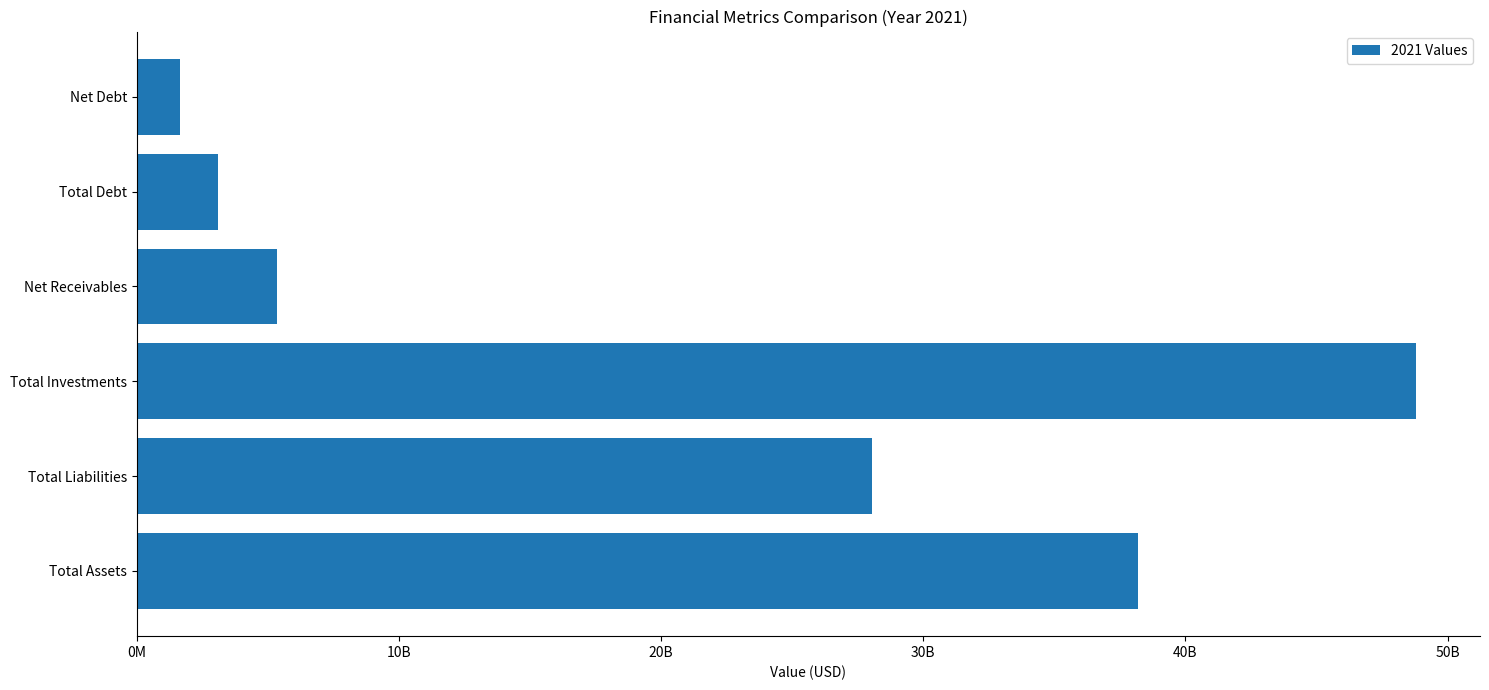

Does the chart contain stacked bars?

No